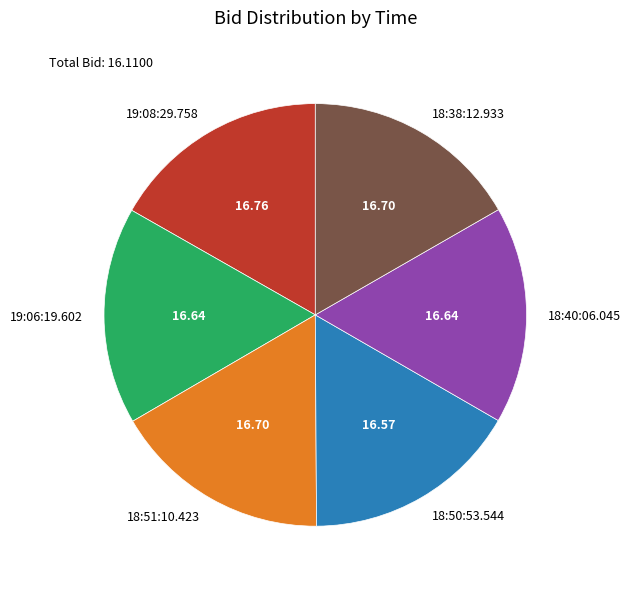

True or false: 18:38:12.933 accounts for 8% of the total.

False